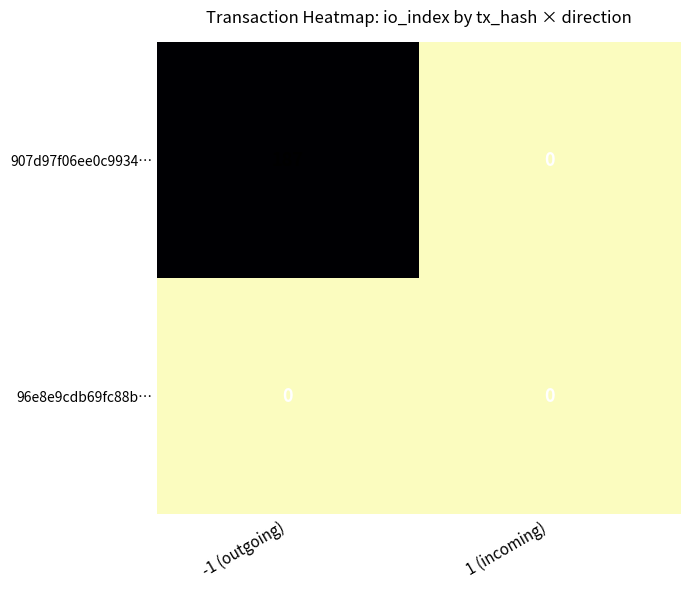

At how many categories does at least one series exceed 34?

1